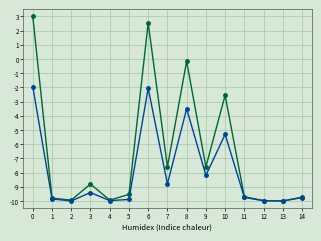

Count the number of data series in this chart.

2